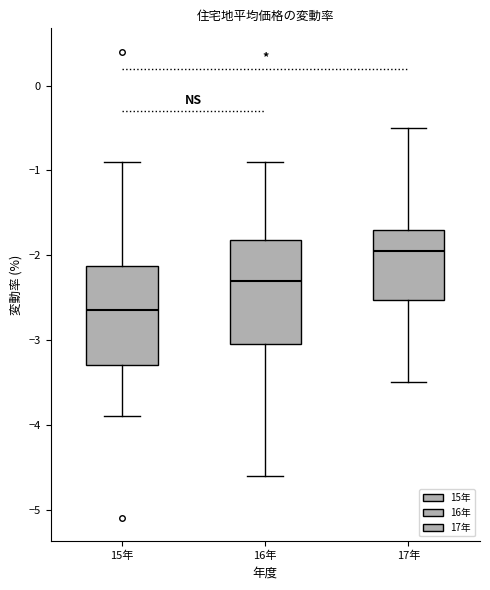

Where does the upper whisker of the box for 16年 end on the y-axis? The values are not printed on the chart, so give them approximately, as read against the axis.

-0.9